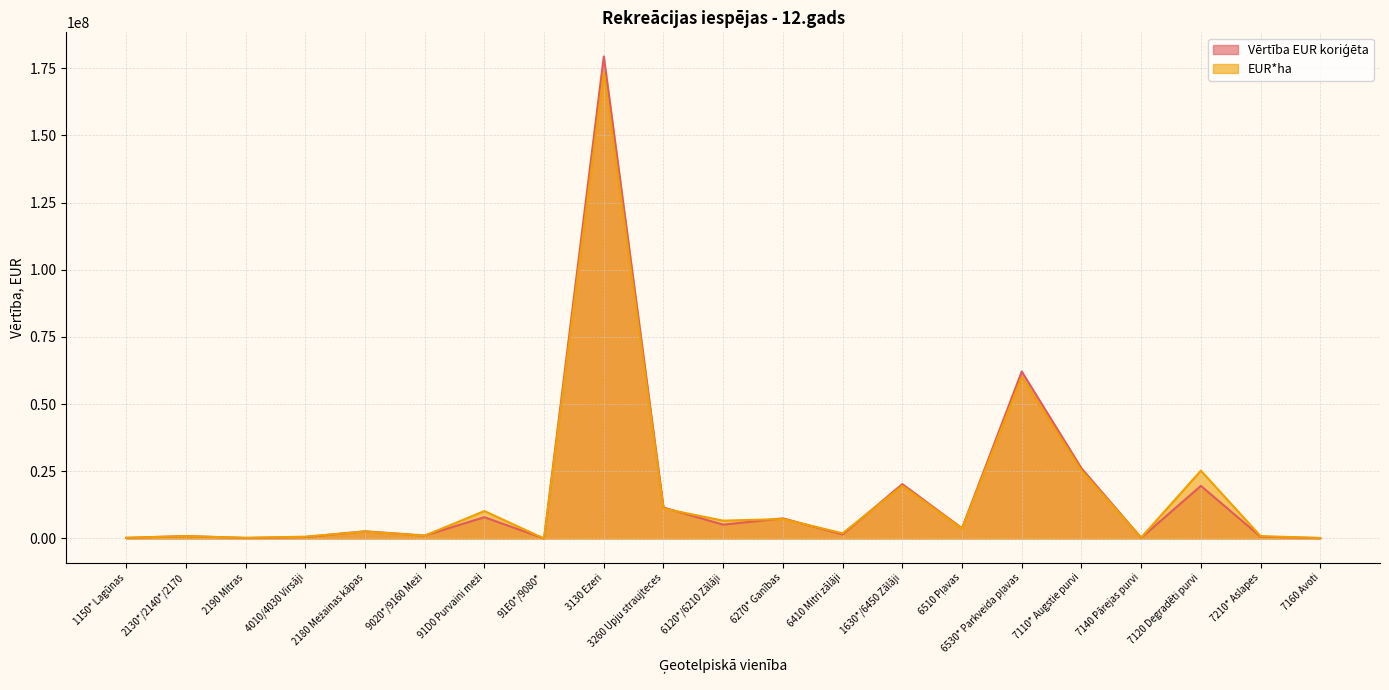

Is it true that Vērtība EUR koriģēta equals 770315.2 at 4010/4030 Virsāji?

False